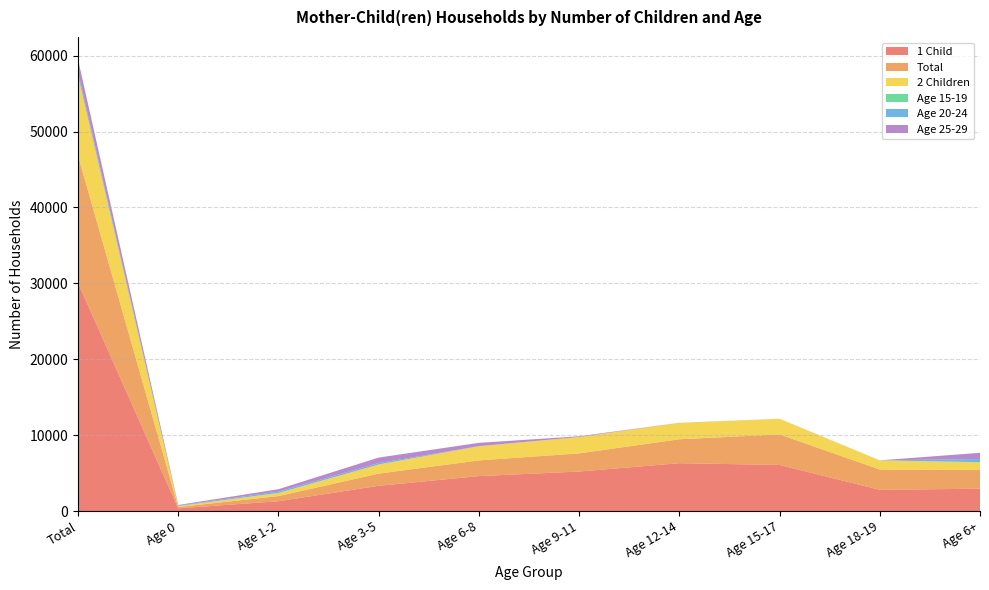

Reading left to right, transcribe all the data shown in this chart.

1 Child: Total=30074	Age 0=372	Age 1-2=1307	Age 3-5=3342	Age 6-8=4617	Age 9-11=5219	Age 12-14=6319	Age 15-17=6087	Age 18-19=2811	Age 6+=2960
Total: Total=16746	Age 0=167	Age 1-2=679	Age 3-5=1604	Age 6-8=2068	Age 9-11=2389	Age 12-14=3150	Age 15-17=4013	Age 18-19=2676	Age 6+=2450
2 Children: Total=10544	Age 0=127	Age 1-2=401	Age 3-5=1201	Age 6-8=1864	Age 9-11=2159	Age 12-14=2159	Age 15-17=2068	Age 18-19=1201	Age 6+=1027
Age 15-19: Total=20	Age 0=10	Age 1-2=10	Age 3-5=0	Age 6-8=0	Age 9-11=0	Age 12-14=0	Age 15-17=0	Age 18-19=0	Age 6+=20
Age 20-24: Total=446	Age 0=62	Age 1-2=177	Age 3-5=188	Age 6-8=18	Age 9-11=1	Age 12-14=0	Age 15-17=2	Age 18-19=1	Age 6+=413
Age 25-29: Total=1658	Age 0=74	Age 1-2=319	Age 3-5=725	Age 6-8=430	Age 9-11=95	Age 12-14=12	Age 15-17=2	Age 18-19=1	Age 6+=817